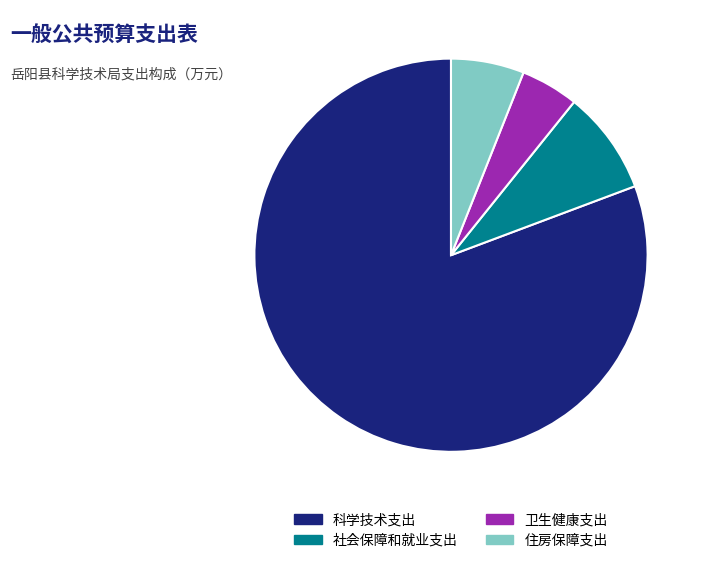

Which category accounts for the majority?

科学技术支出